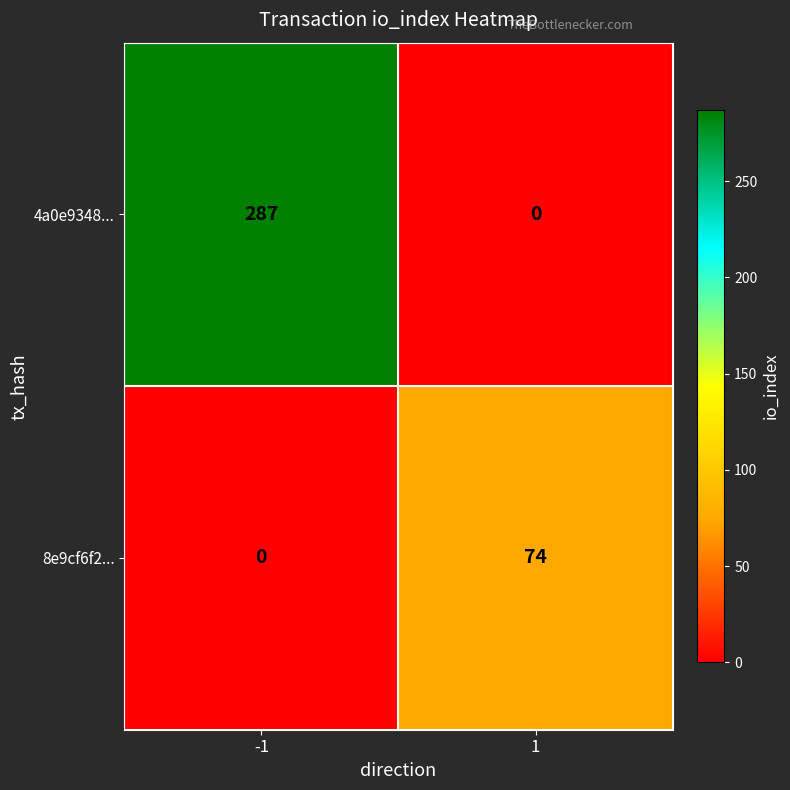

What is the average value of the 8e9cf6f2... series?

37